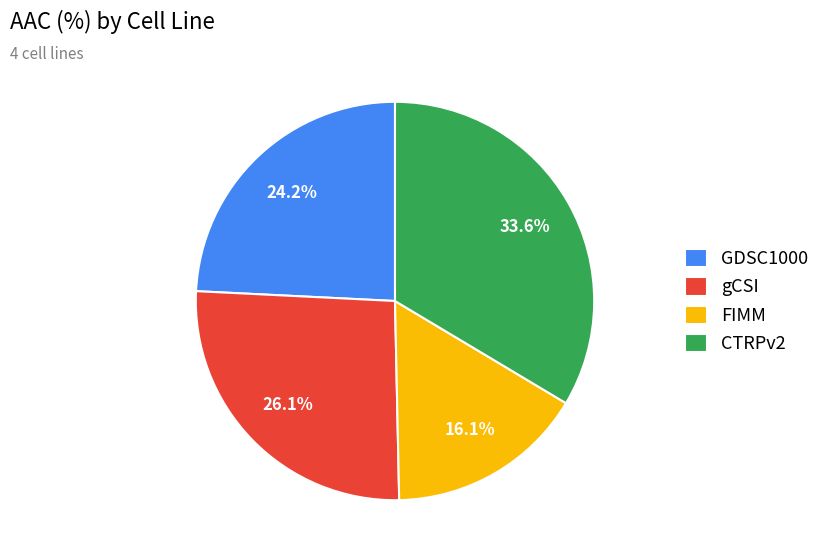

Which category has the smallest portion of the pie?

FIMM